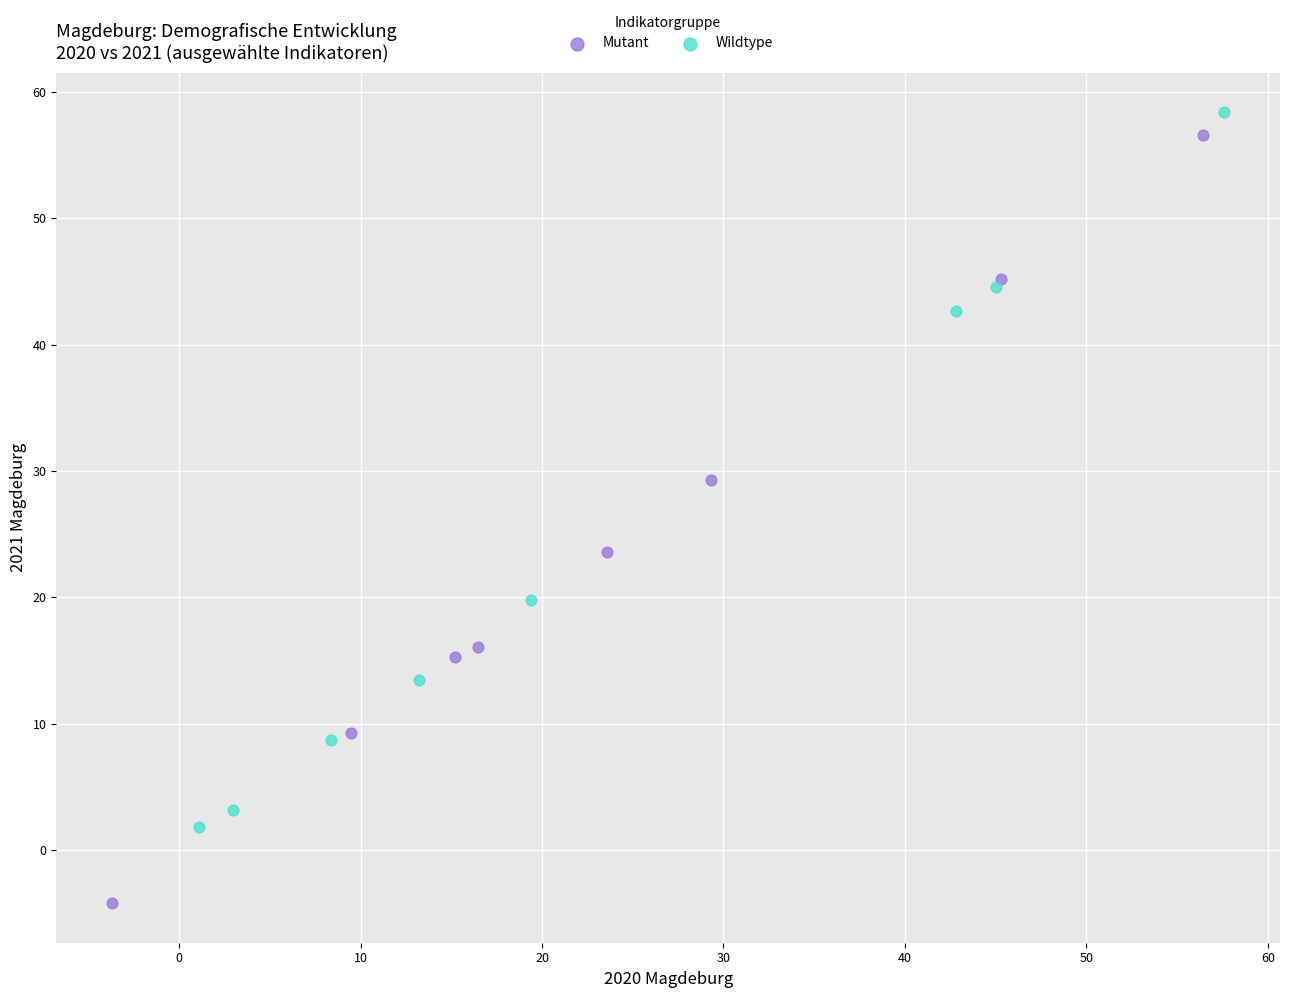

Which series reaches the minimum Y coordinate?

Mutant